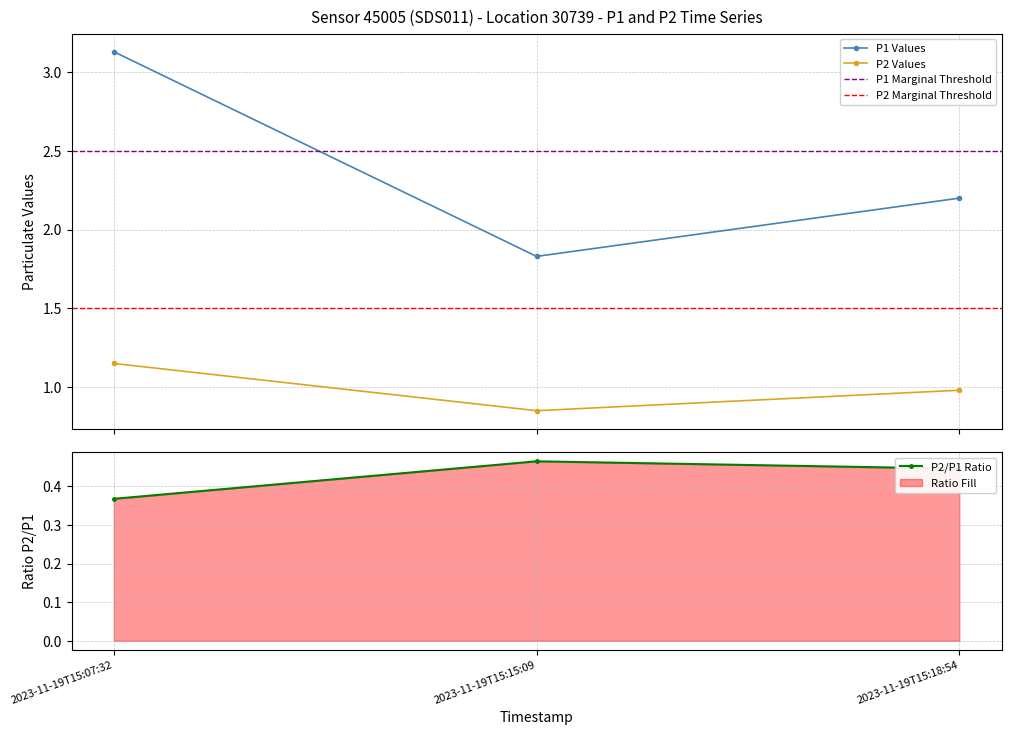

The P1 series shows 5.0 at 2023-11-19T15:07:32. True or false?

False